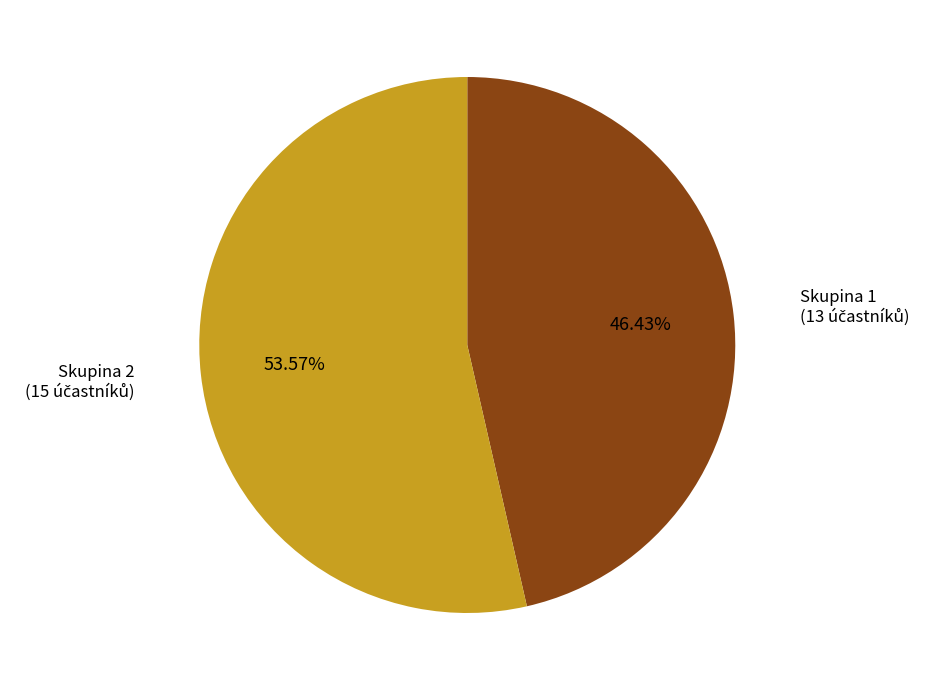

Rank the categories by value from highest to lowest.

Skupina 2, Skupina 1